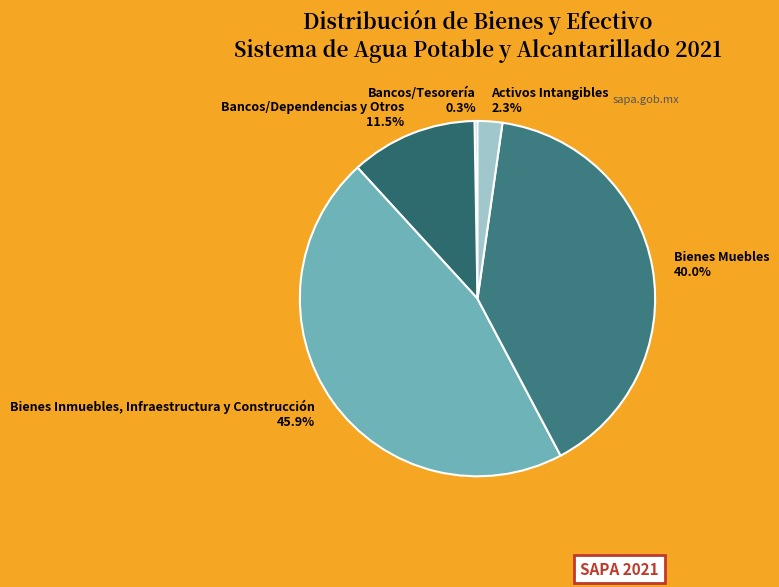

Do Bancos/Dependencias y Otros and Bienes Inmuebles, Infraestructura y Construcción together represent more than half of the pie?

Yes